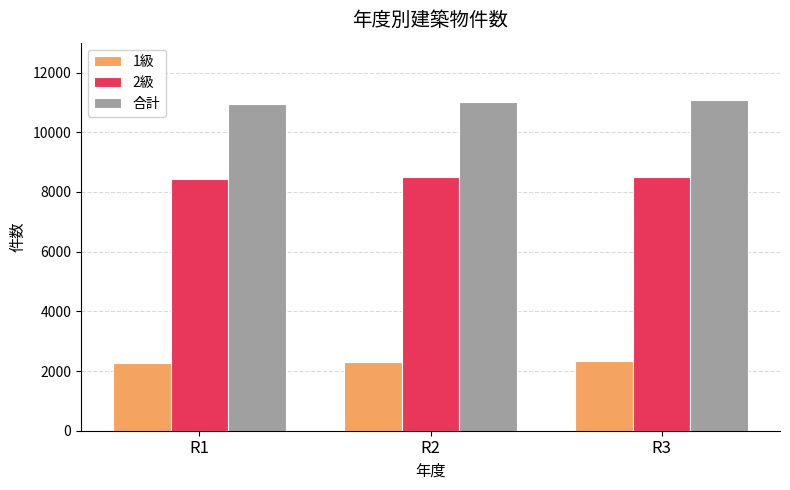

What is the greatest value displayed?

11065